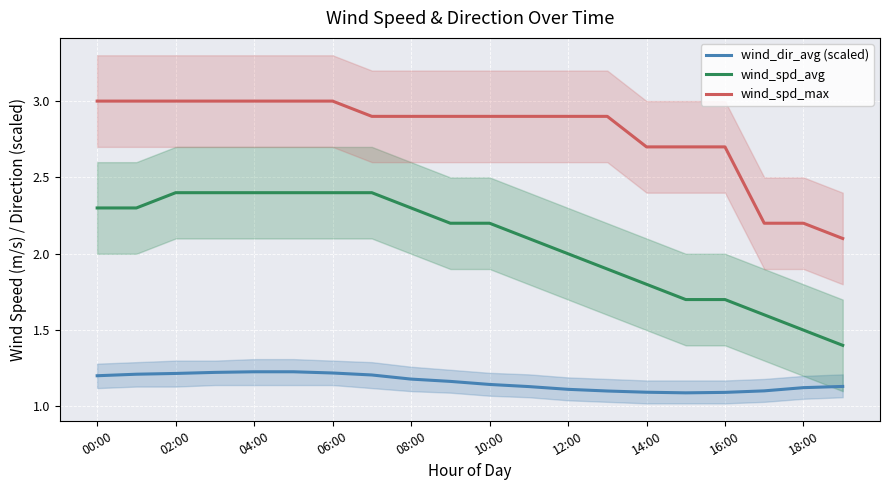

True or false: wind_spd_avg and wind_dir_avg (scaled) intersect in this chart.

False